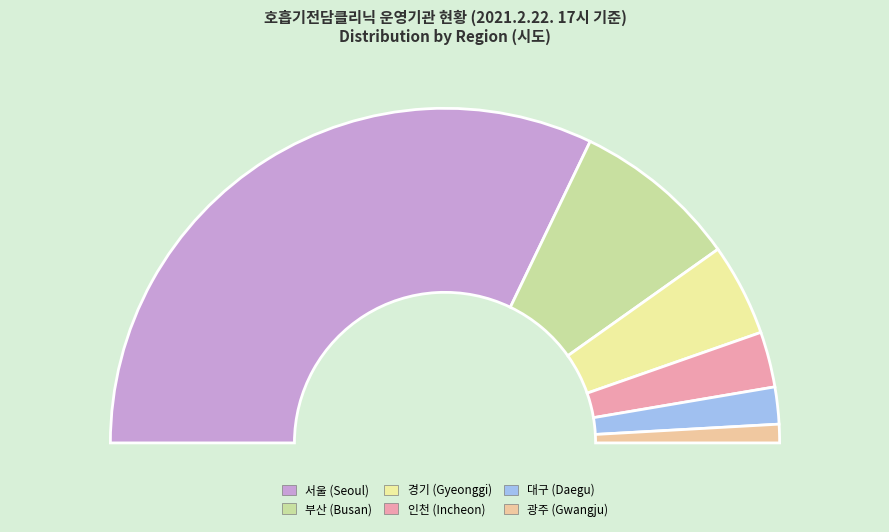

Which slice is the smallest?

광주